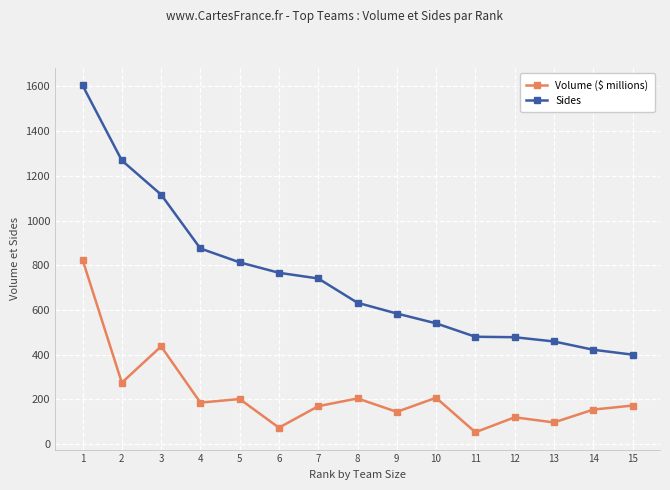

At how many categories does at least one series exceed 854?

4